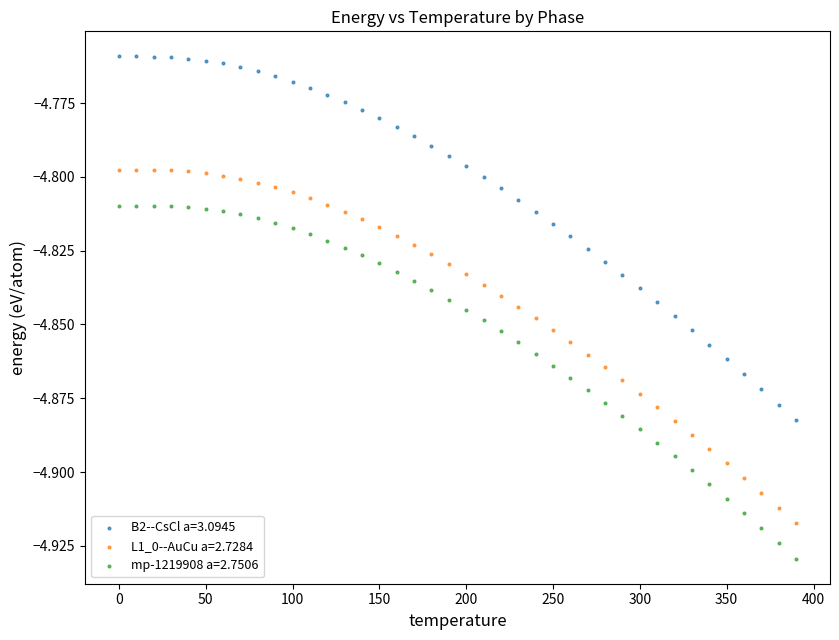

Which series has the widest spread of Y values?

B2--CsCl a=3.0945